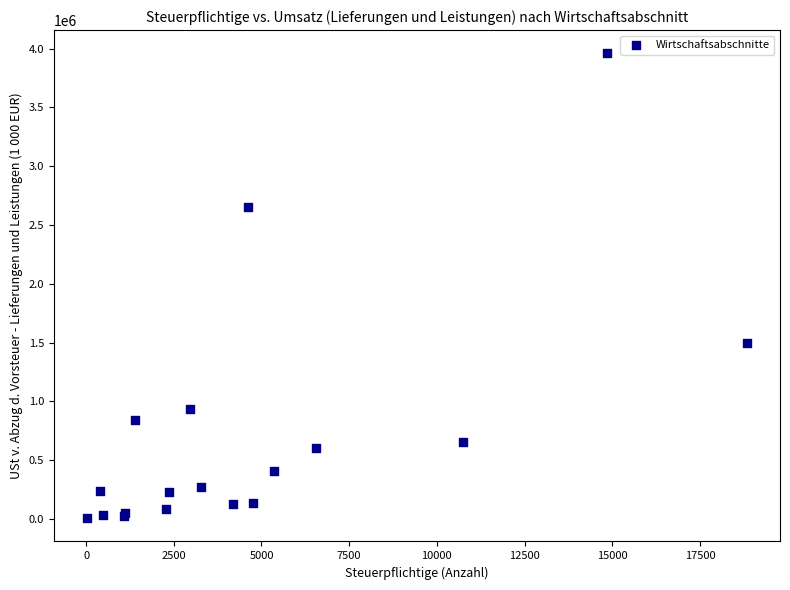

What Y value in the scatter plot is closest to 1983746?

1498190